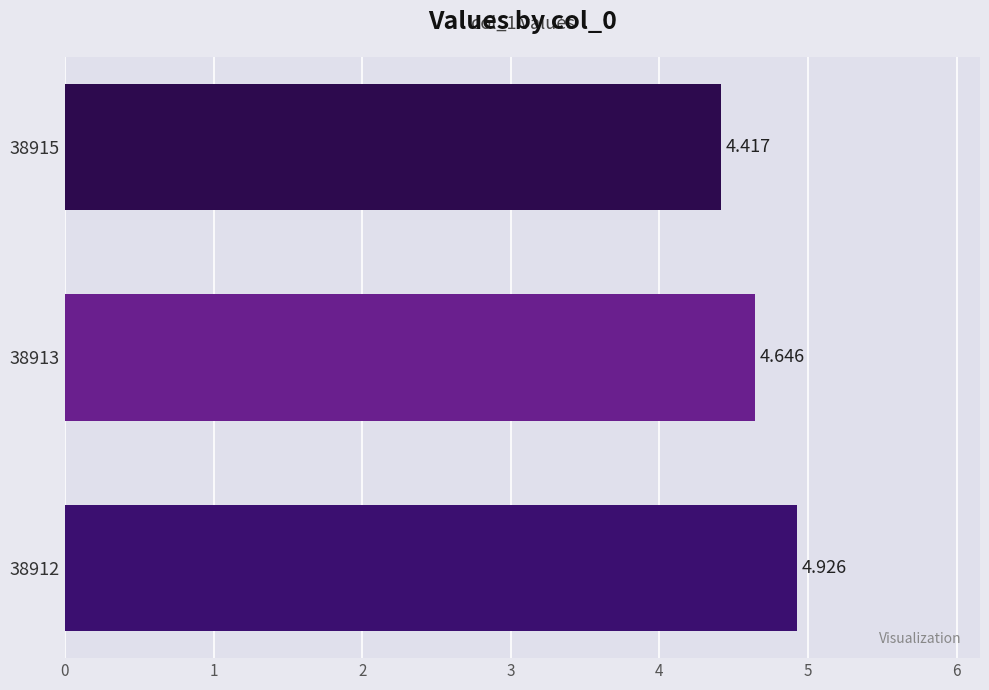

How many bars are there in total?

3